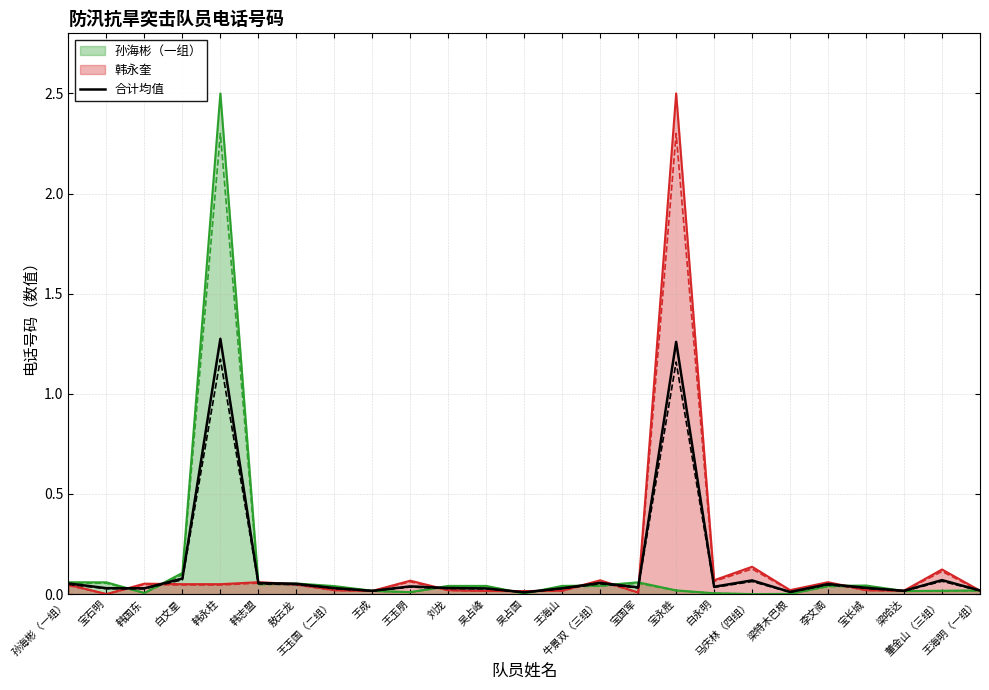

What is the difference between the second highest and minimum values?

1.3